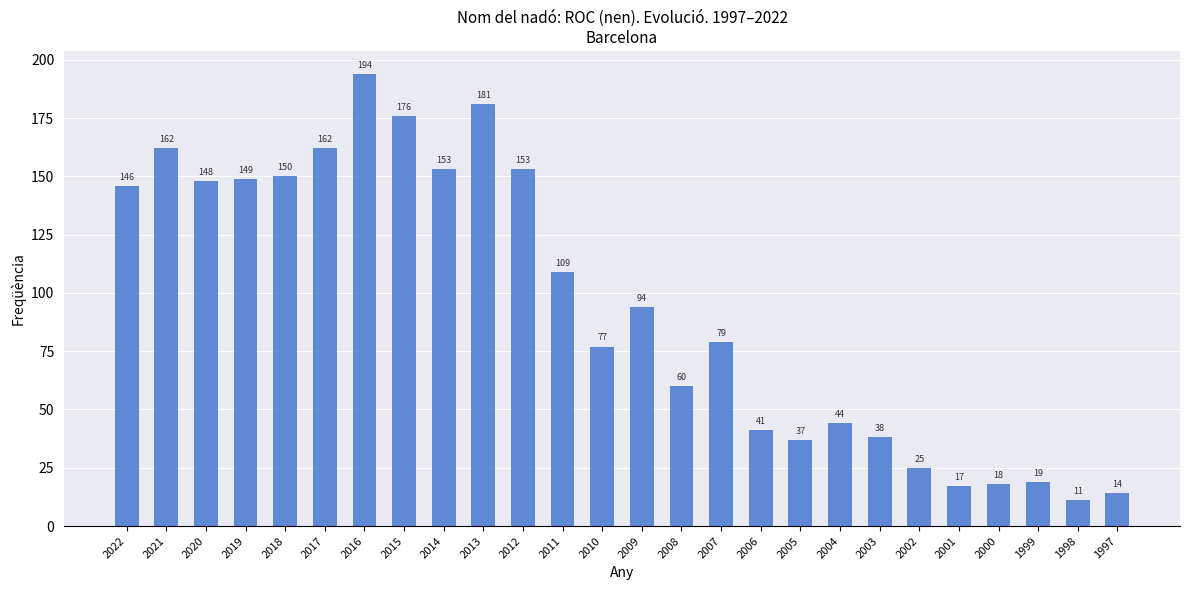

Which has a higher value, 2021 or 1998?

2021